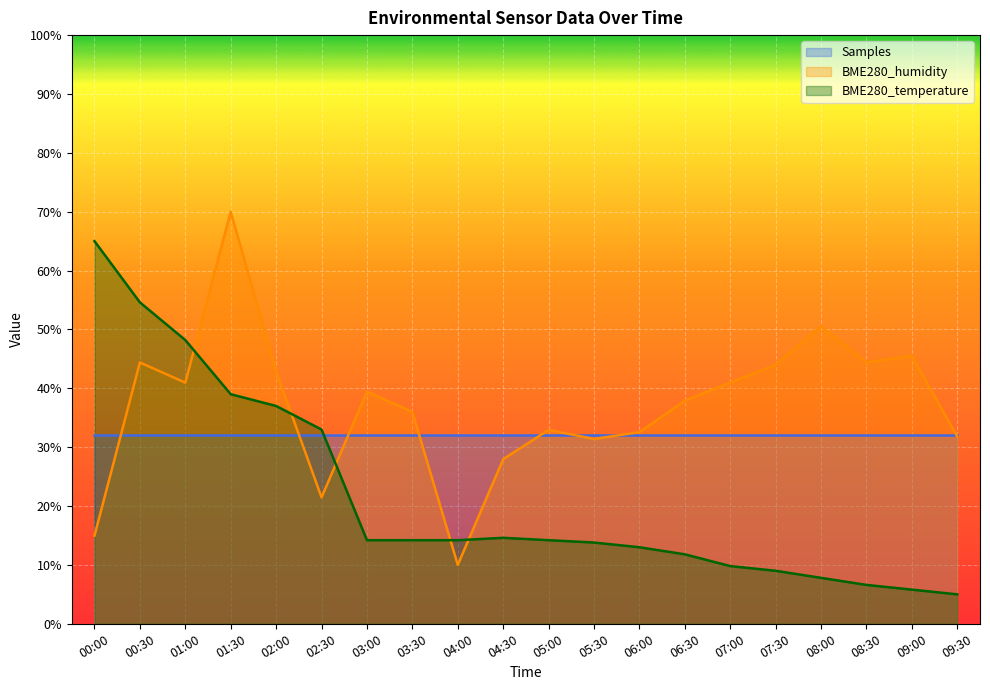

Where does the BME280_temperature series first go above 14?

00:00